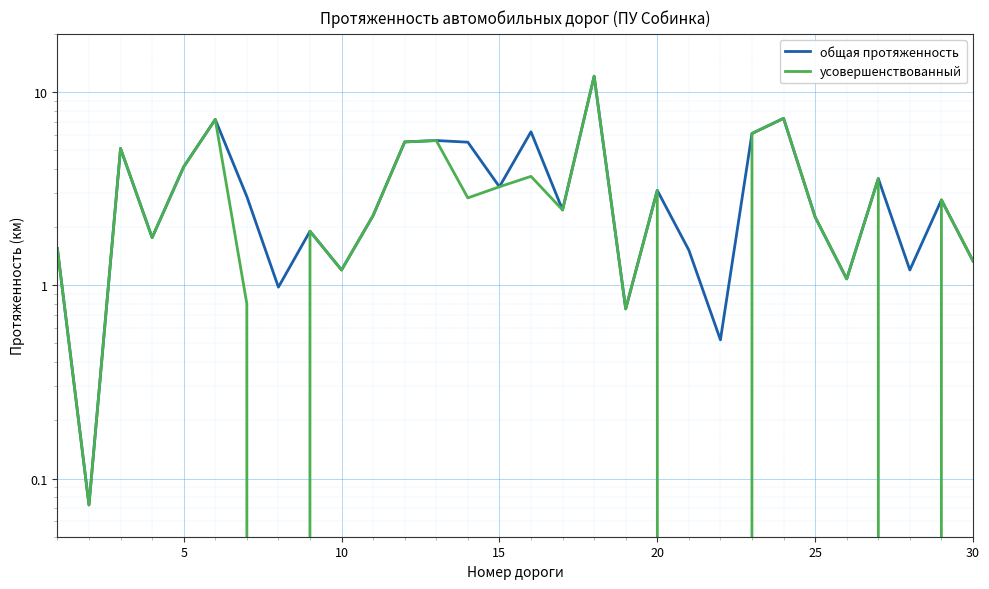

How many data points does each series have?

30